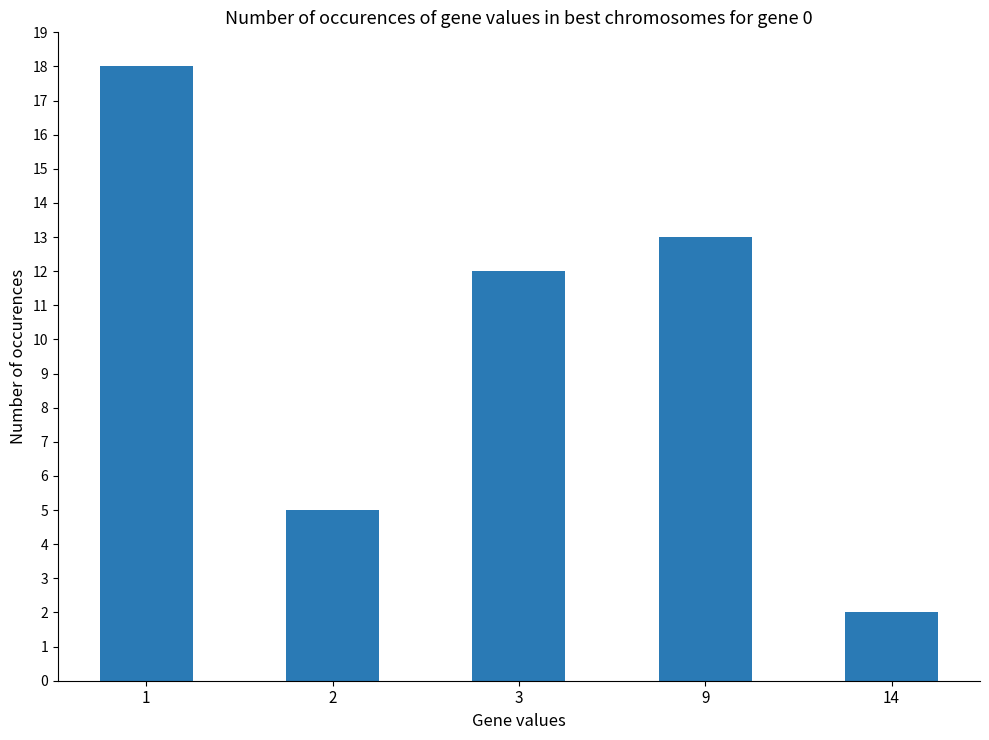

Reading left to right, extract all data points from this chart.

18	5	12	13	2